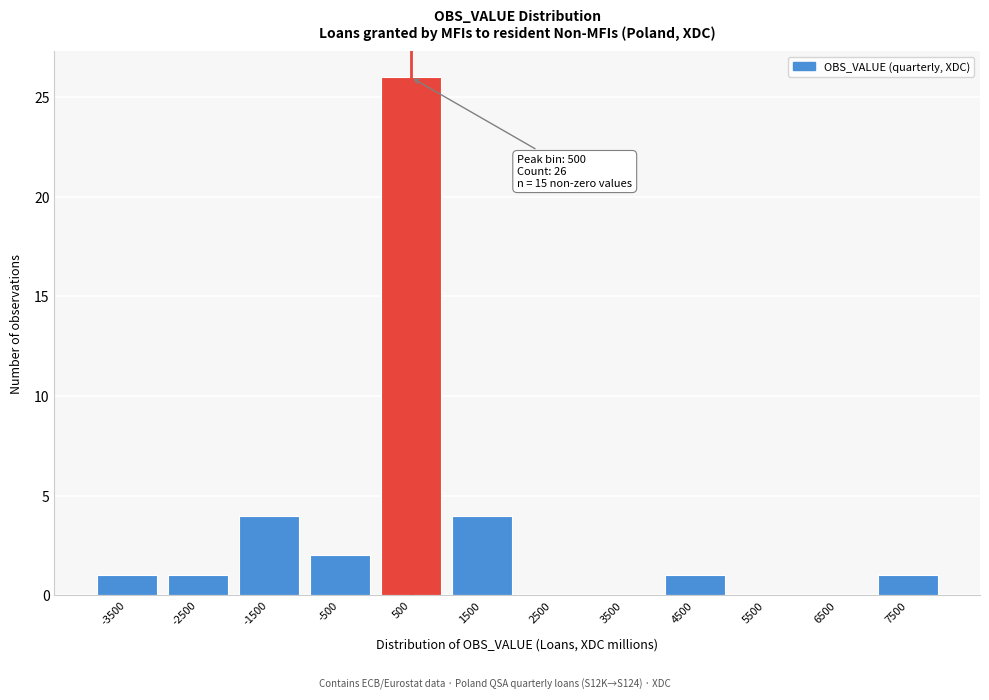

Reading left to right, list all the values displayed in this chart.

-3500=1	-2500=1	-1500=4	-500=2	500=26	1500=4	2500=0	3500=0	4500=1	5500=0	6500=0	7500=1